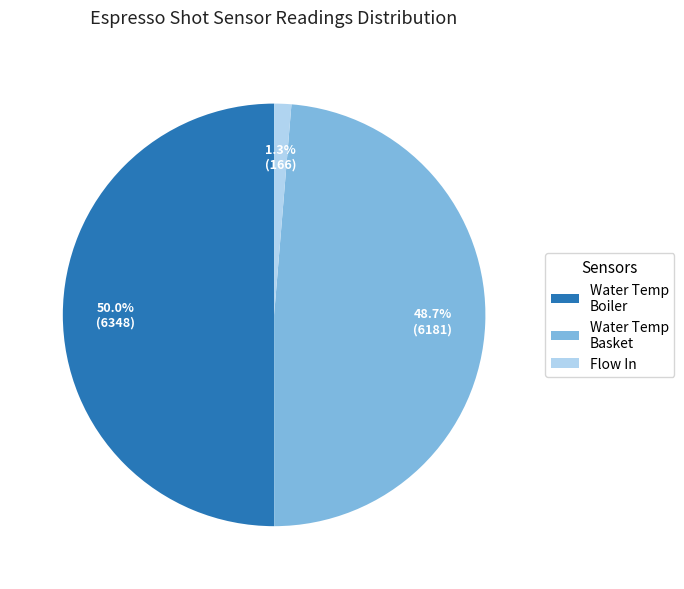

Between Flow In and Water Temp Basket, which is larger?

Water Temp Basket